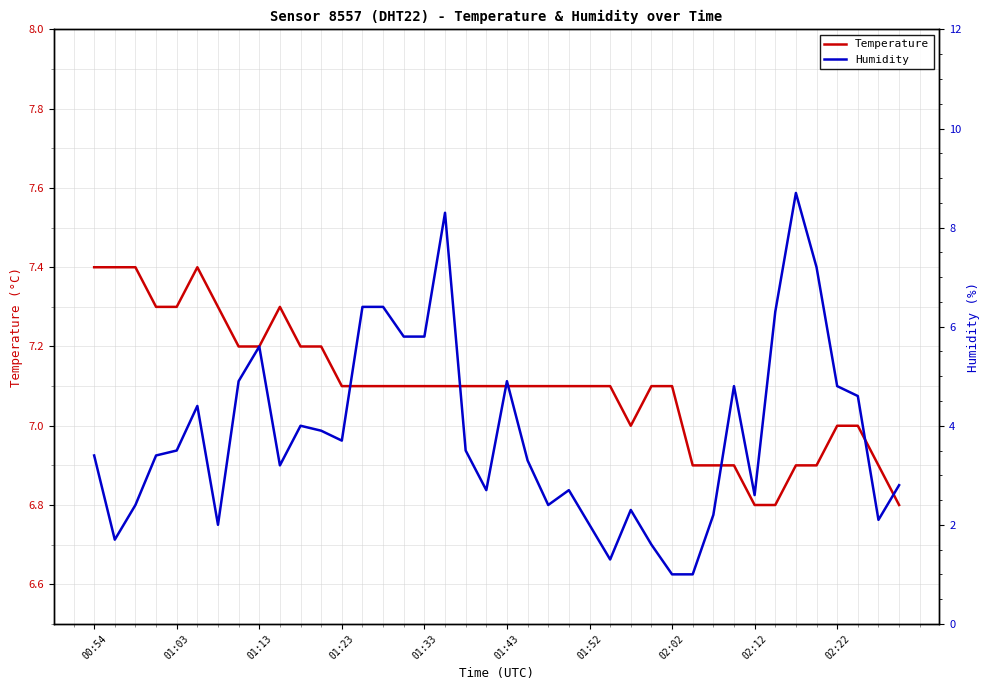

What is the minimum value for Temperature?

6.8